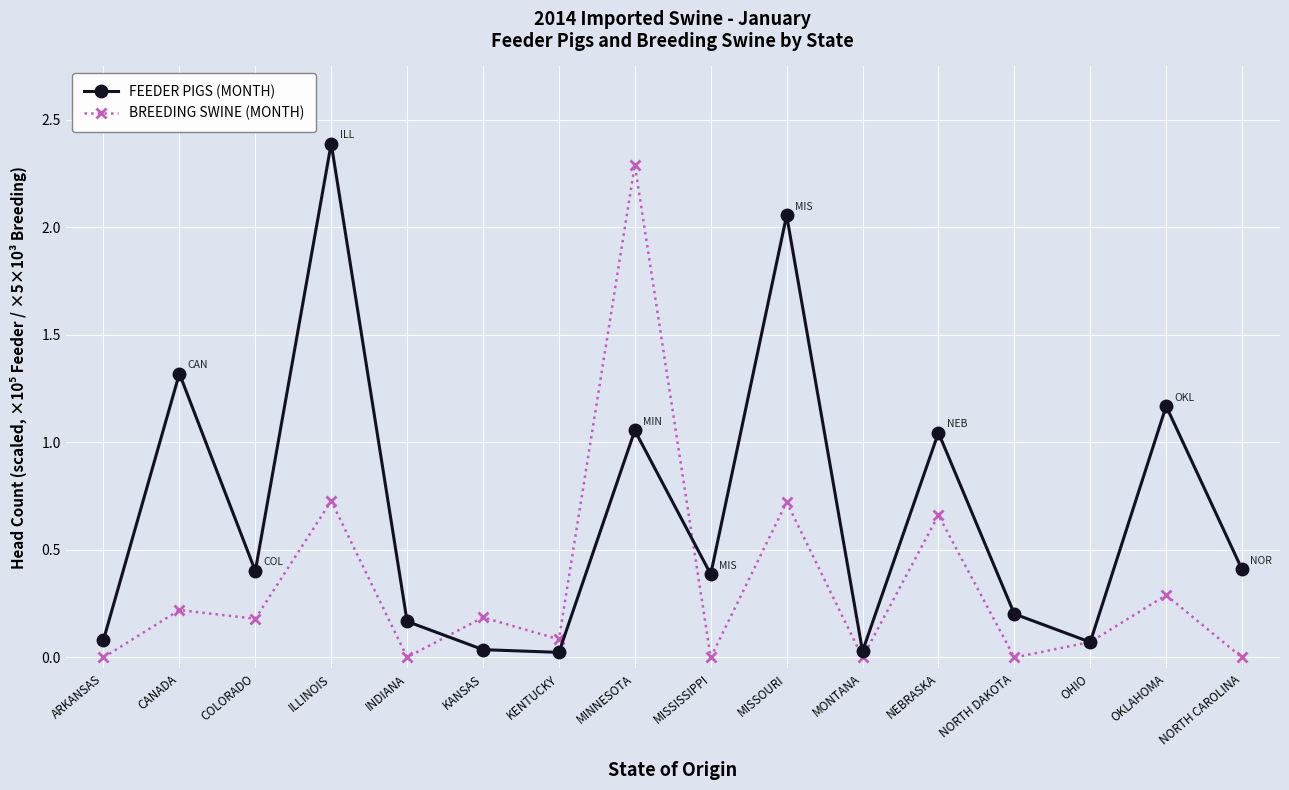

In FEEDER PIGS (MONTH), how many points are lower than both neighbors (excluding endpoints)?

5